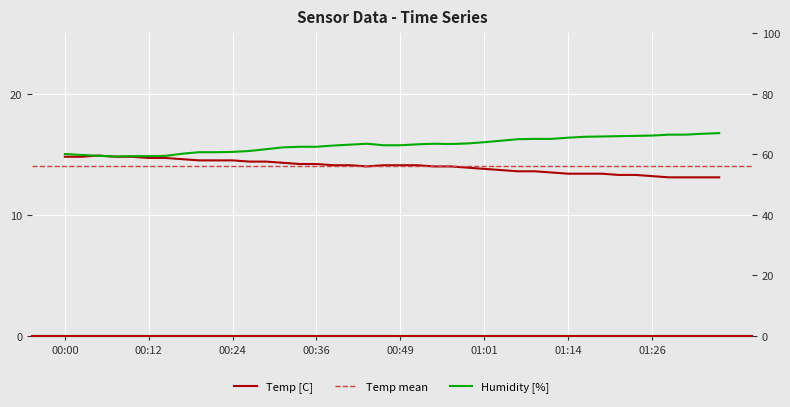

Which series has the widest spread of values?

Humidity